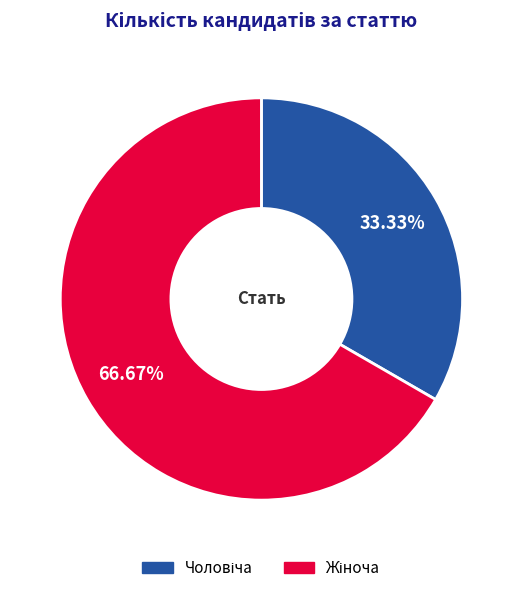

How many segments does this pie chart have?

2